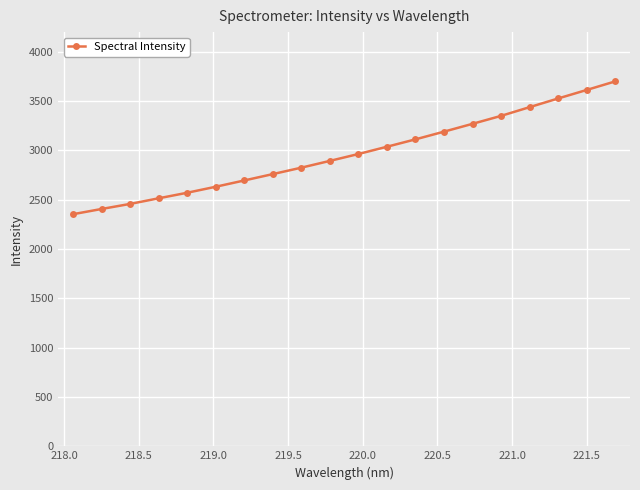

Does the chart have visible grid lines?

Yes